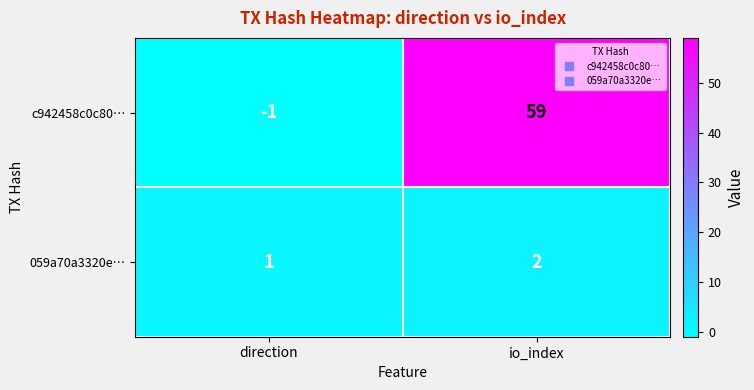

Reading left to right, transcribe all the data shown in this chart.

c942458c0c80…: direction=-1	io_index=59
059a70a3320e…: direction=1	io_index=2